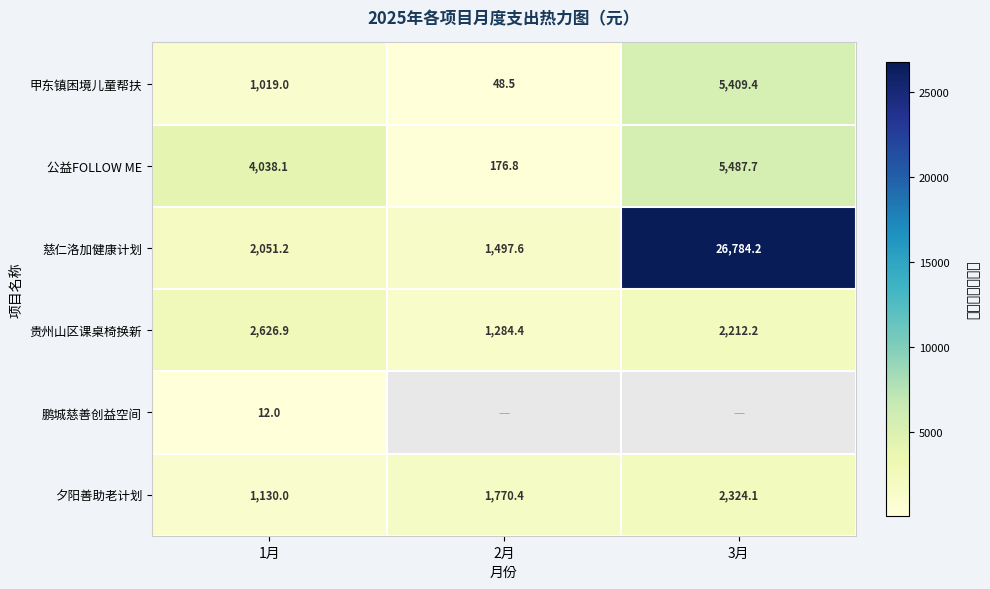

At 1月, list the series in order from smallest to largest.

鹏城慈善创益空间, 甲东镇困境儿童帮扶, 夕阳善助老计划, 慈仁洛加健康计划, 贵州山区课桌椅换新, 公益FOLLOW ME